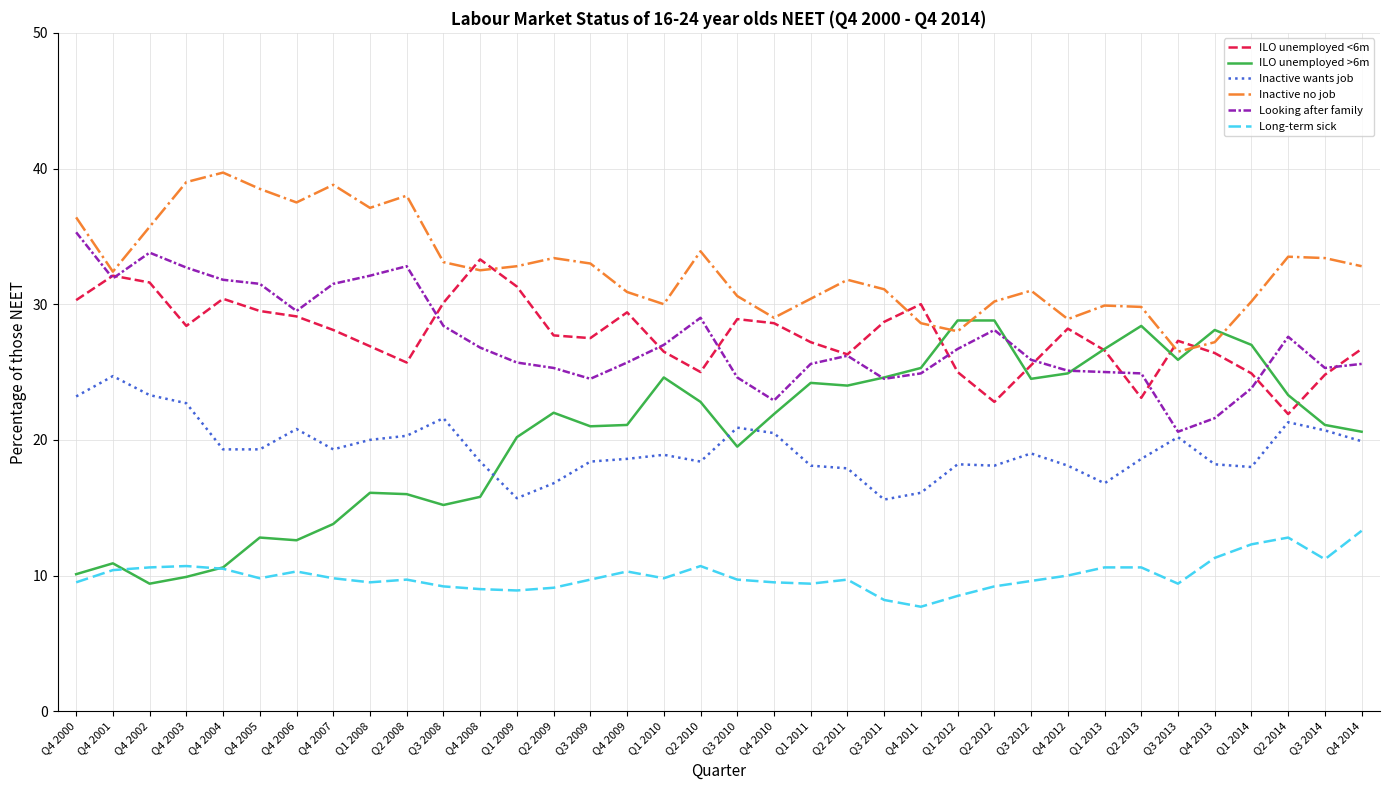

Which series changed the most between Q4 2006 and Q1 2011?

ILO unemployed >6m